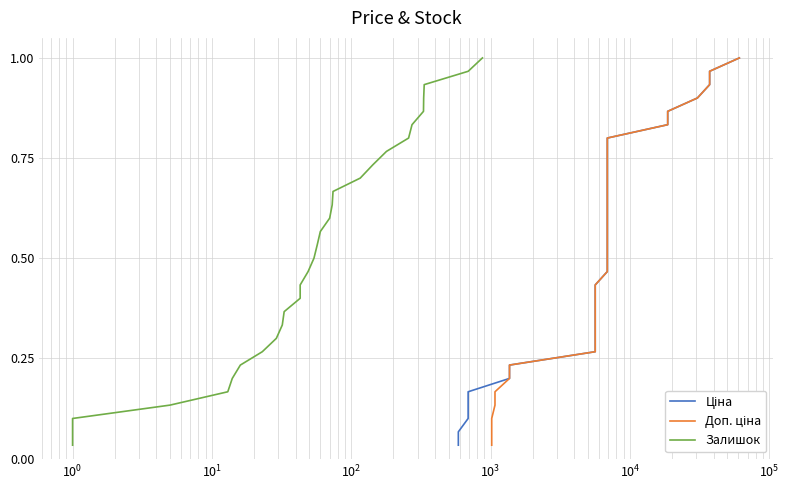

The value of Доп. ціна at 27 is 0.3. True or false?

False